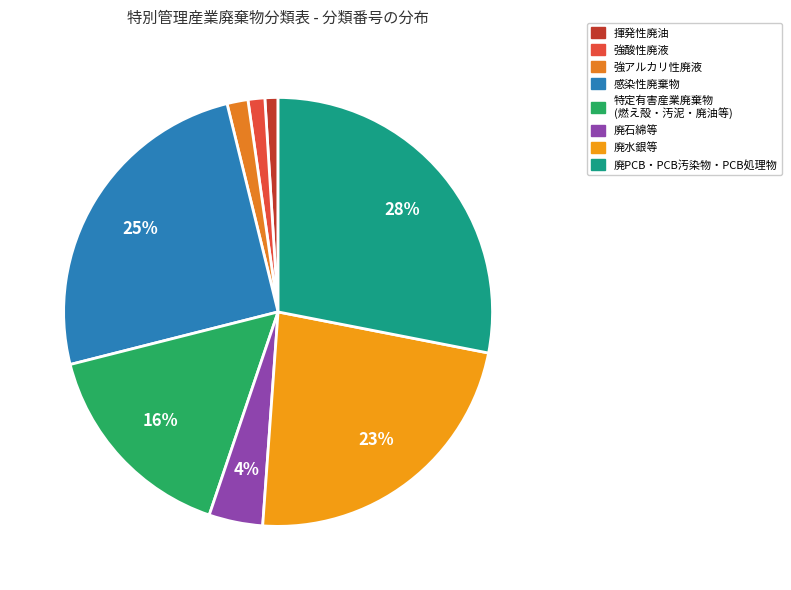

To the nearest percent, what is the difference between the largest and smallest slice percentages?

27%